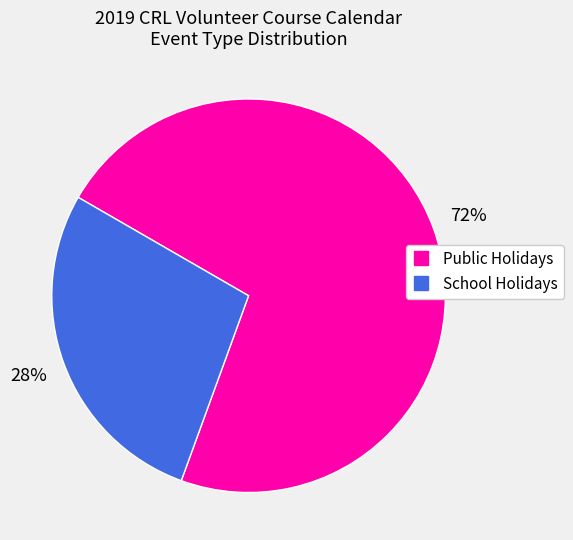

Do Public Holidays and School Holidays together represent more than half of the pie?

Yes